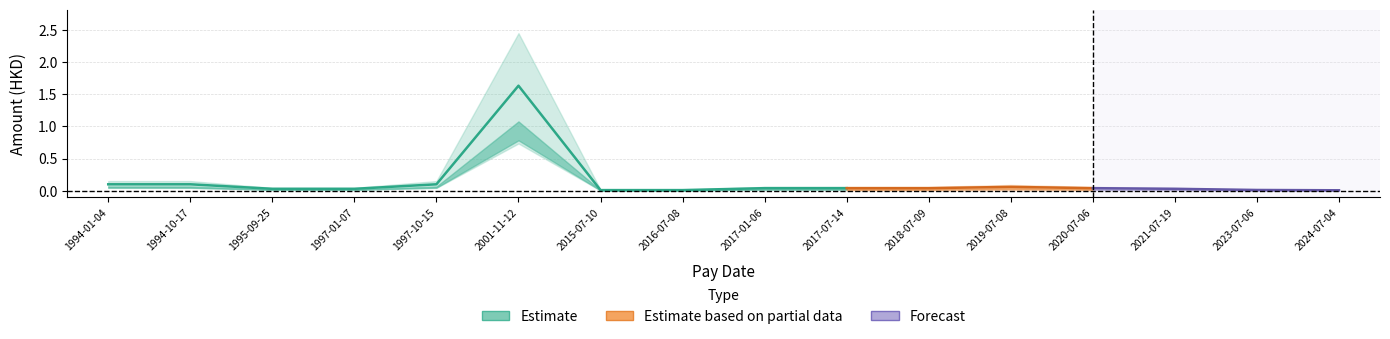

True or false: there are more than 2 points higher than both neighbors.

False